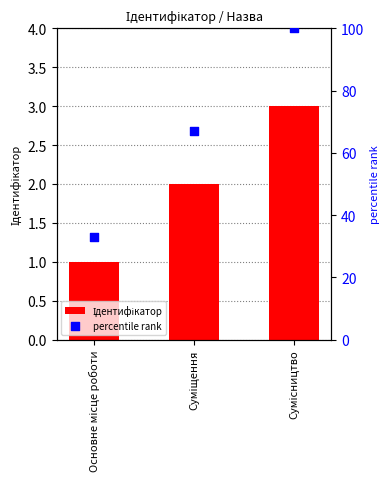

What is the change in value from Основне місце роботи to Сумісництво?

+2